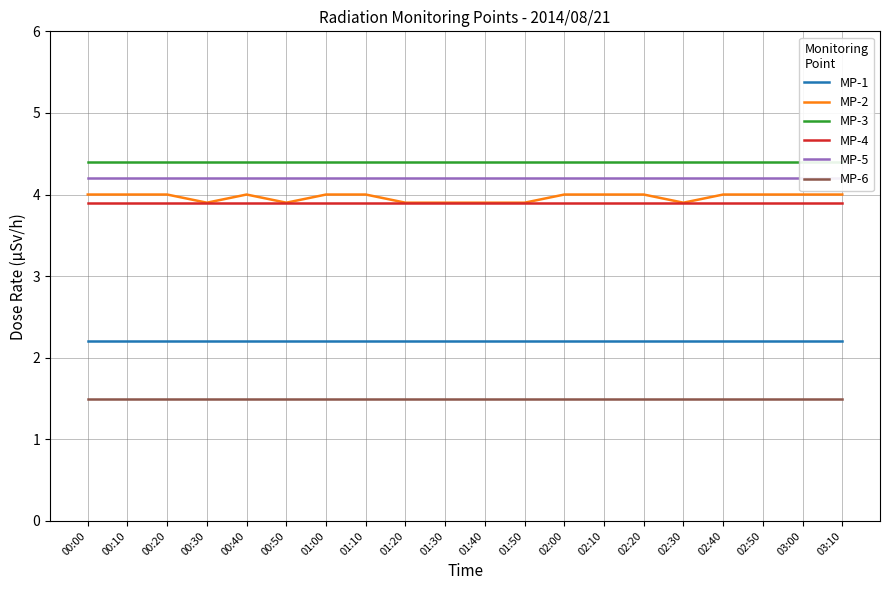

The value of MP-2 at 02:50 is 1.3. True or false?

False